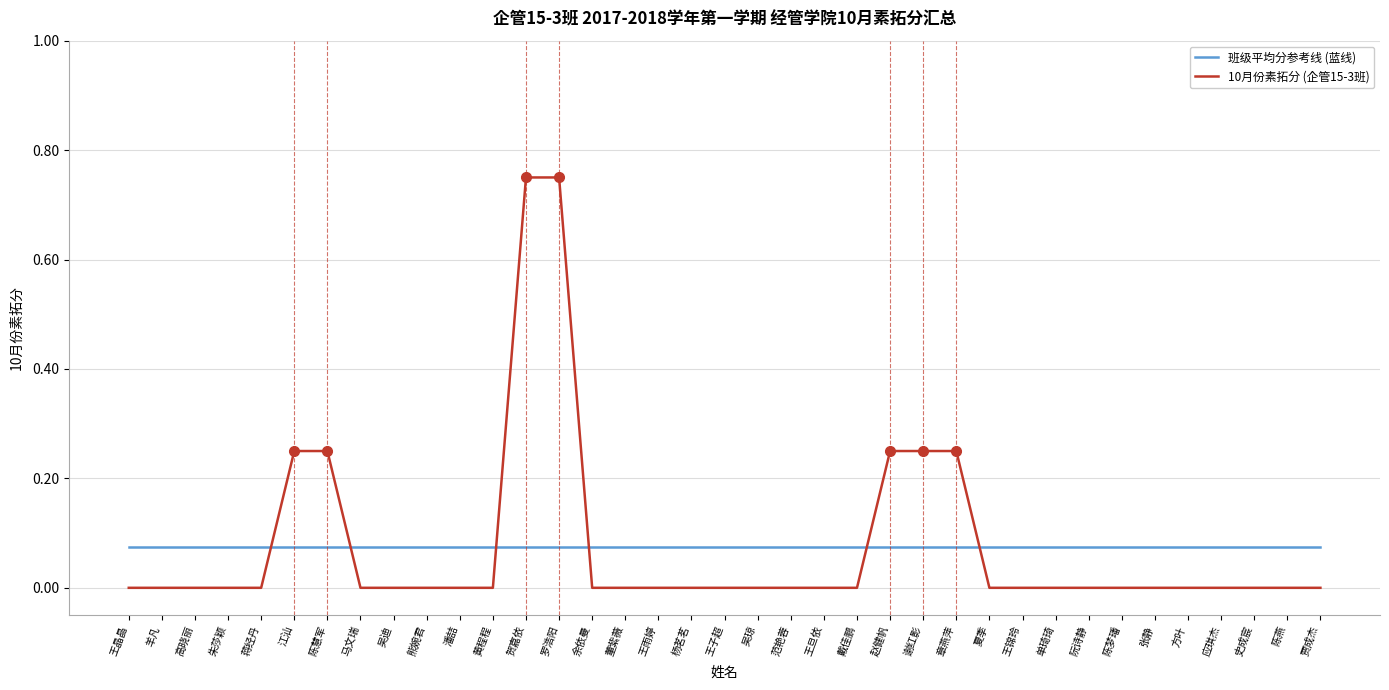

How many series are shown in this chart?

2